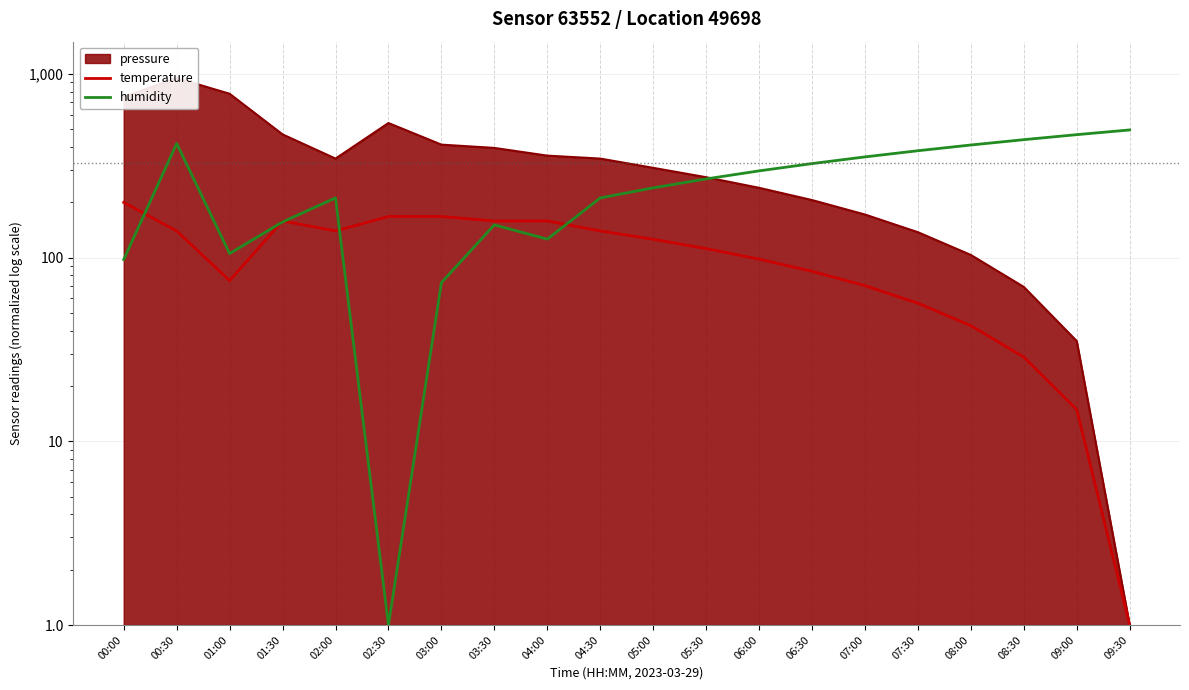

Reading right to left, what are all the values shown in this chart?

temperature: 1.0	14.9	28.8	42.7	56.5	70.4	84.3	98.2	112.1	126.0	139.8	158.3	158.3	167.6	167.6	139.8	158.3	75.0	139.8	200.0
humidity: 496.0	467.6	439.1	410.7	382.2	353.8	325.3	296.9	268.4	240.0	211.5	126.2	150.8	73.1	1.0	211.5	156.5	105.3	418.2	97.7